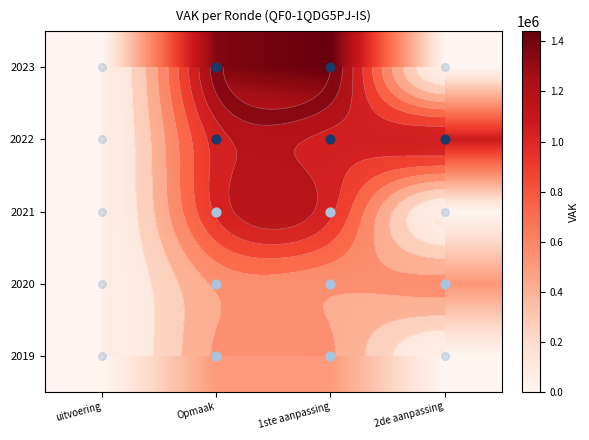

The value of 2020 at 2de aanpassing is 140899. True or false?

False